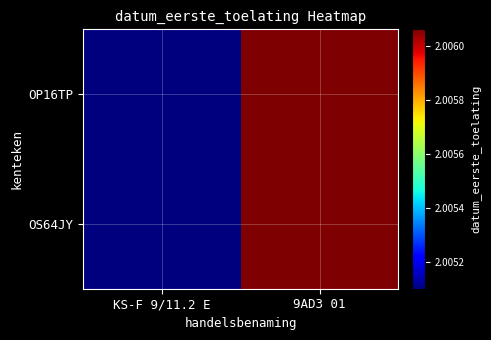

What is the greatest value displayed?

20060620